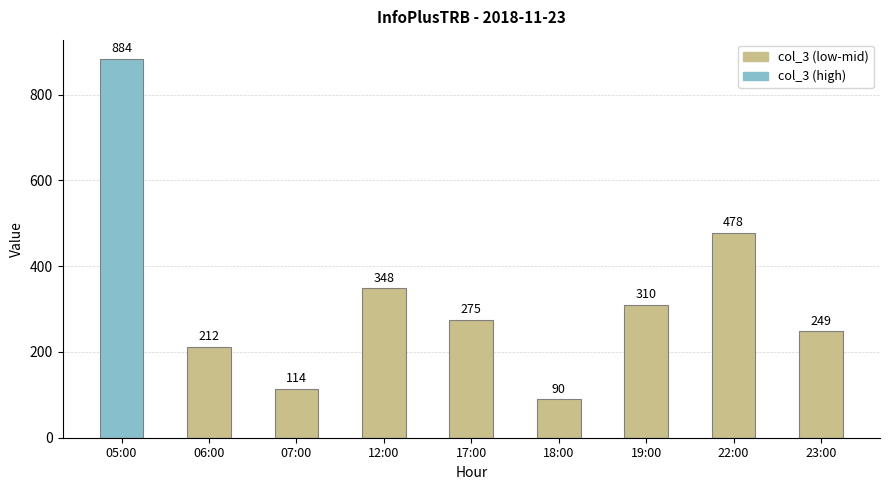

At which category does the chart reach its minimum across all series?

18:00